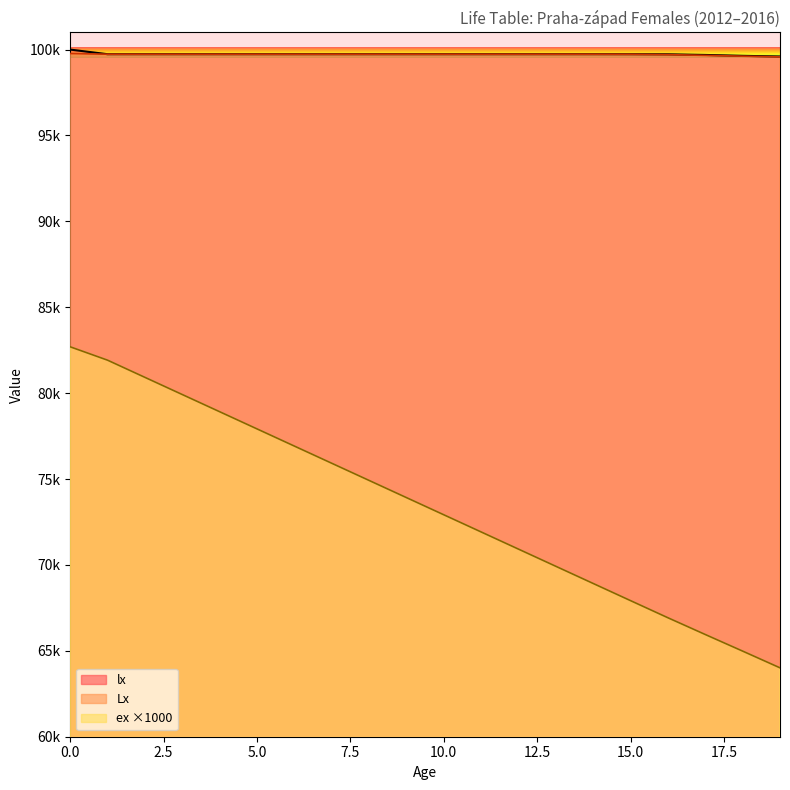

Is it true that Lx equals 37658.9 at 19?

False